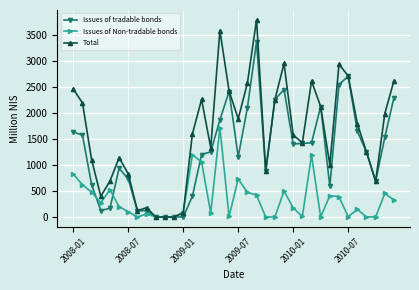

What is the value of the Total point at the 33rd from the left?

1250.3